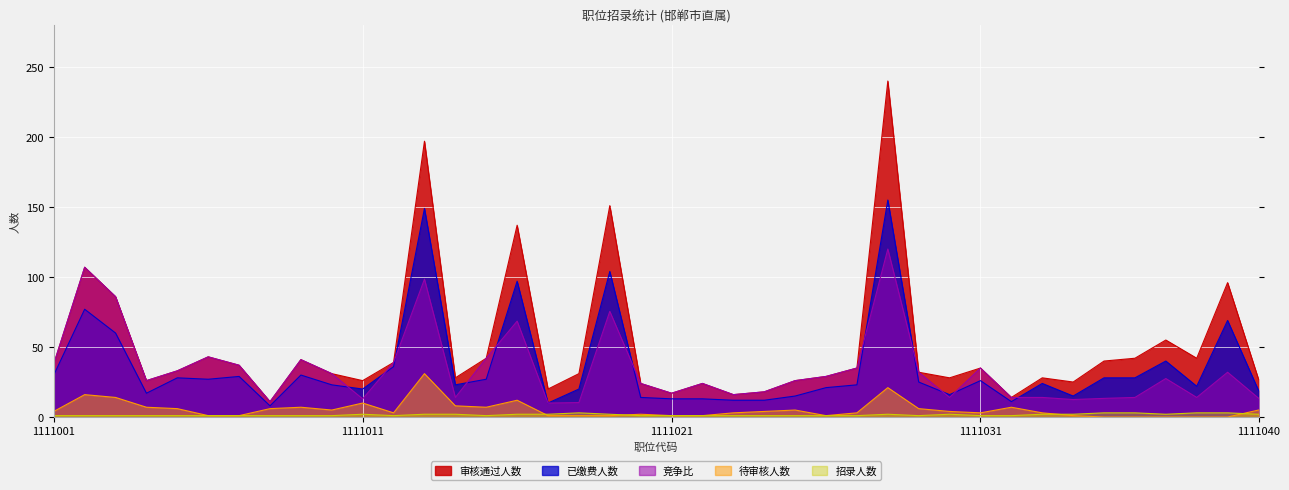

True or false: 待审核人数 and 竞争比 cross at least once.

False